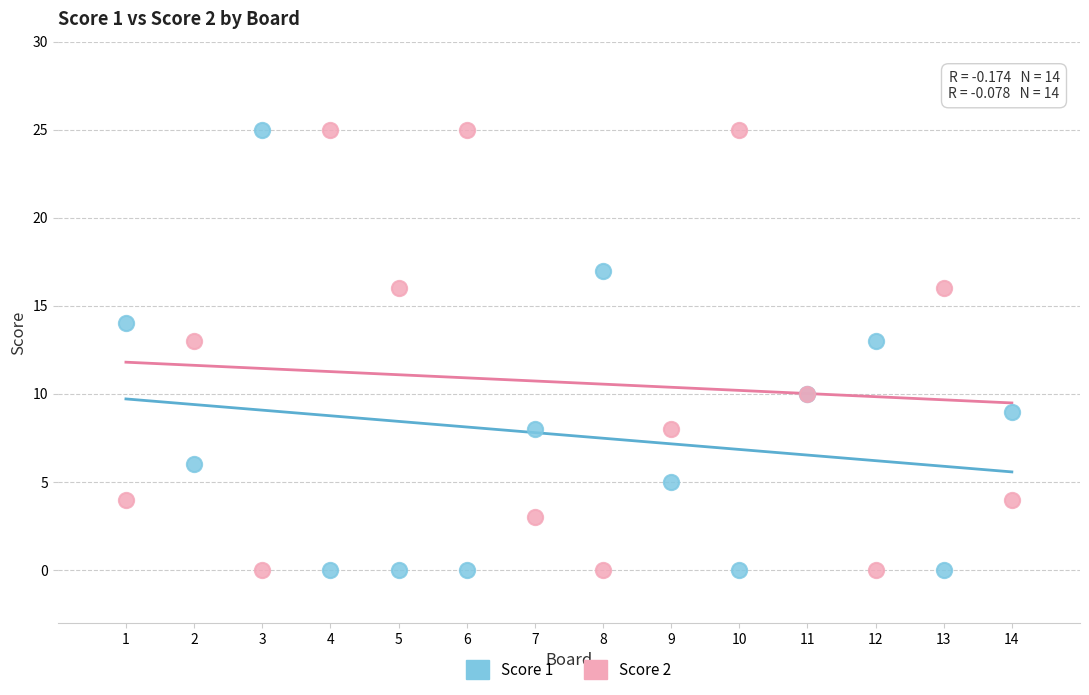

What are all the series names shown in the legend?

Score 1, Score 2